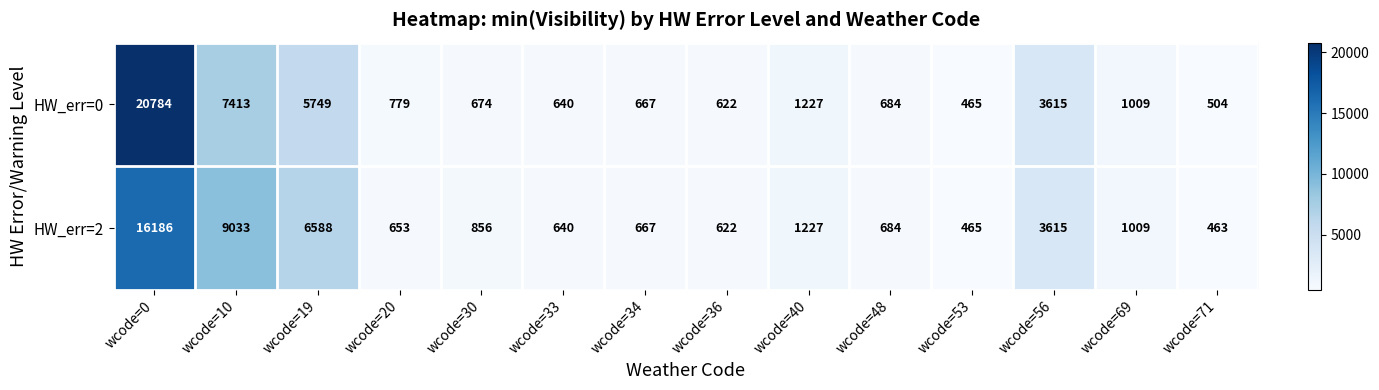

List the series in order of their overall mean, highest first.

HW_err=0, HW_err=2